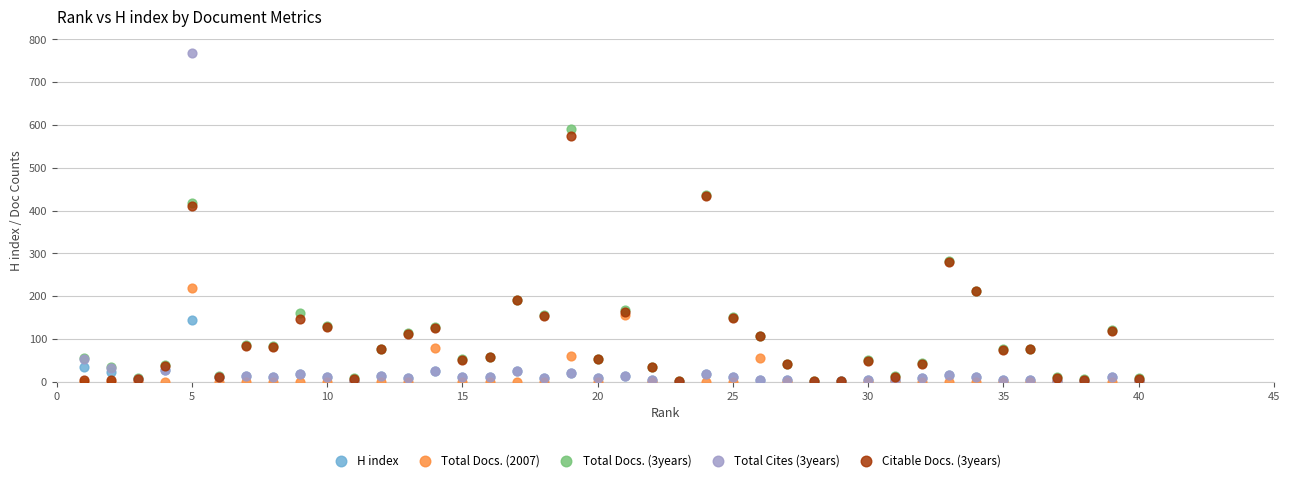

Which series has the largest Y range (max minus min)?

Total Cites (3years)